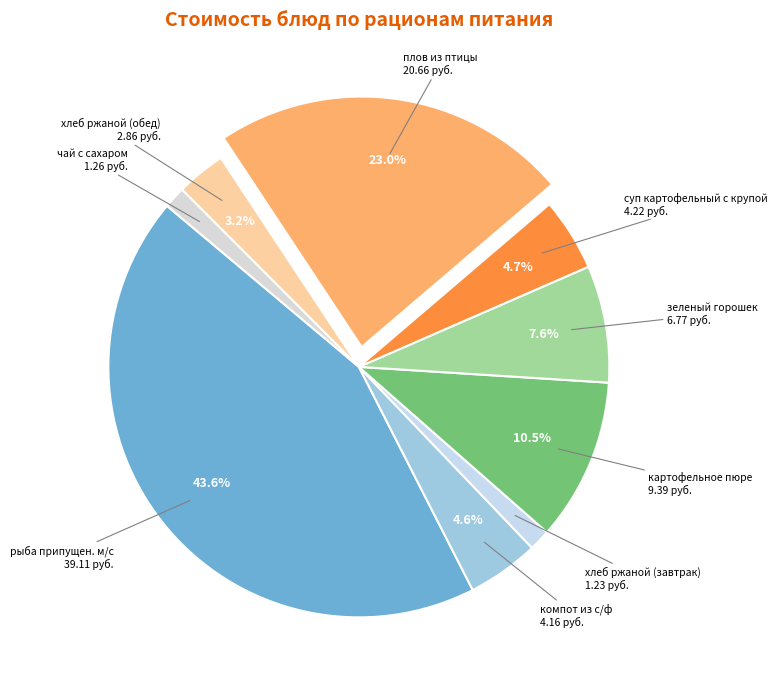

What is the largest slice in the pie chart?

рыба припущен. м/с